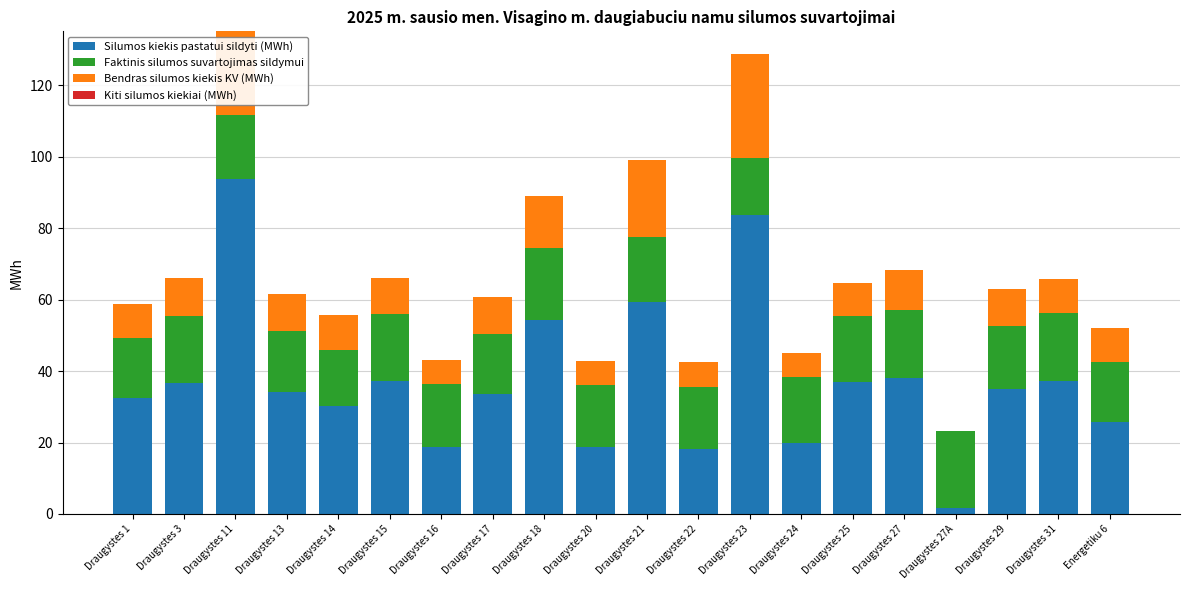

What is the maximum value for Silumos kiekis pastatui sildyti (MWh)?

93.7